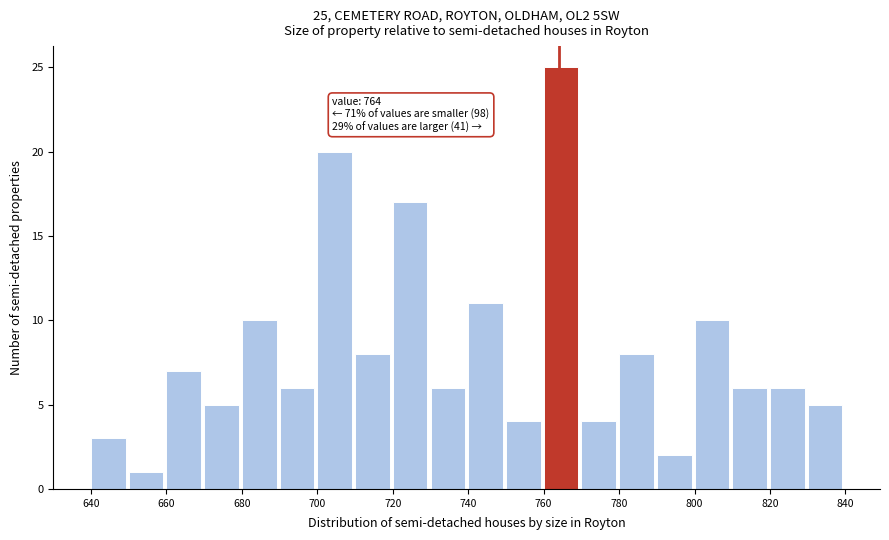

Which range on the x-axis has the tallest bar?

760 to 770